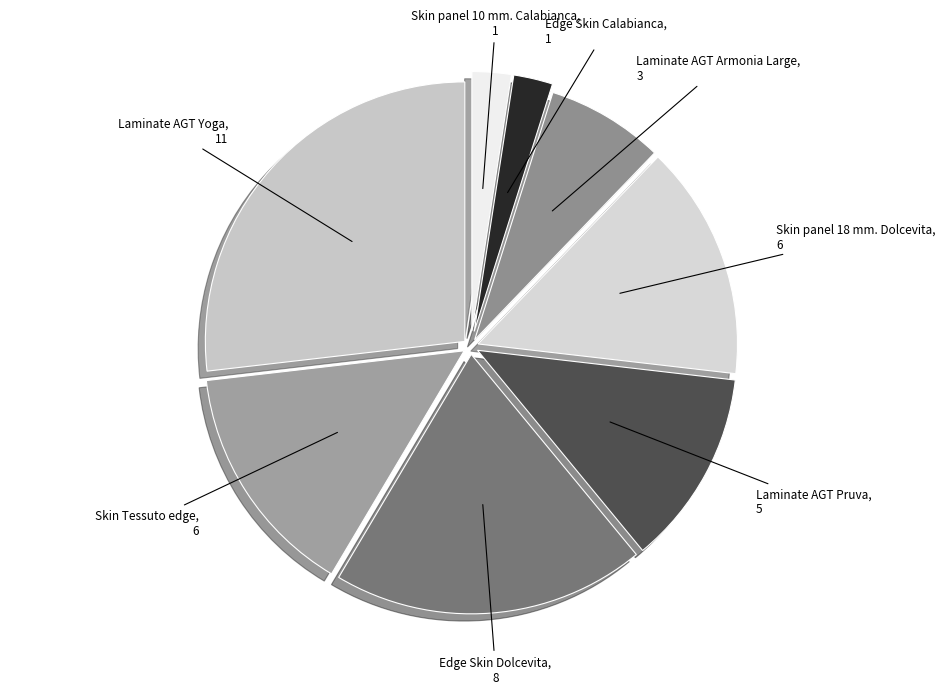

Between Edge Skin Calabianca and Laminate AGT Yoga, which is larger?

Laminate AGT Yoga